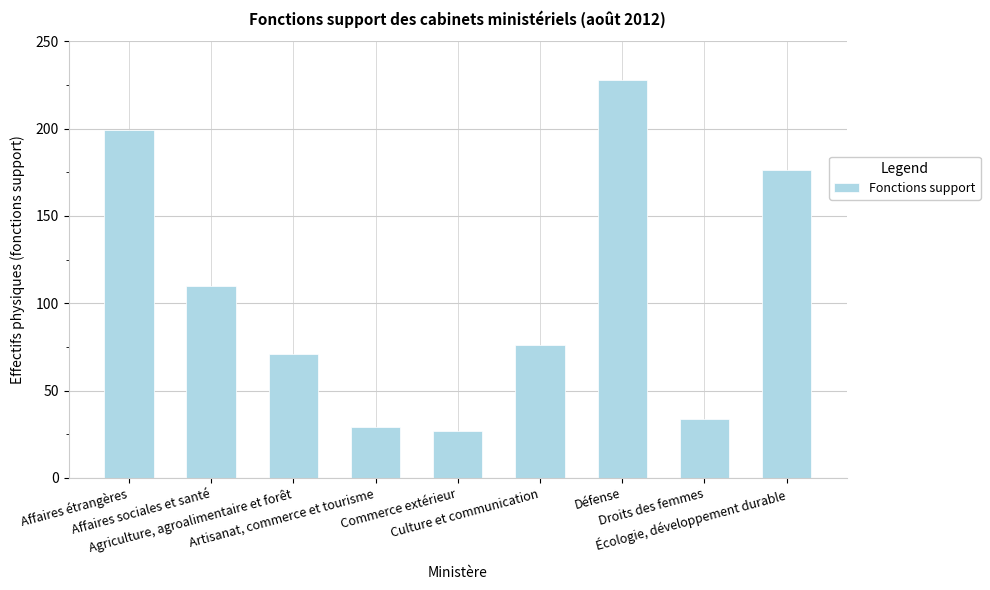

Rank the categories by value from lowest to highest.

Commerce extérieur, Artisanat, commerce et tourisme, Droits des femmes, Agriculture, agroalimentaire et forêt, Culture et communication, Affaires sociales et santé, Écologie, développement durable, Affaires étrangères, Défense